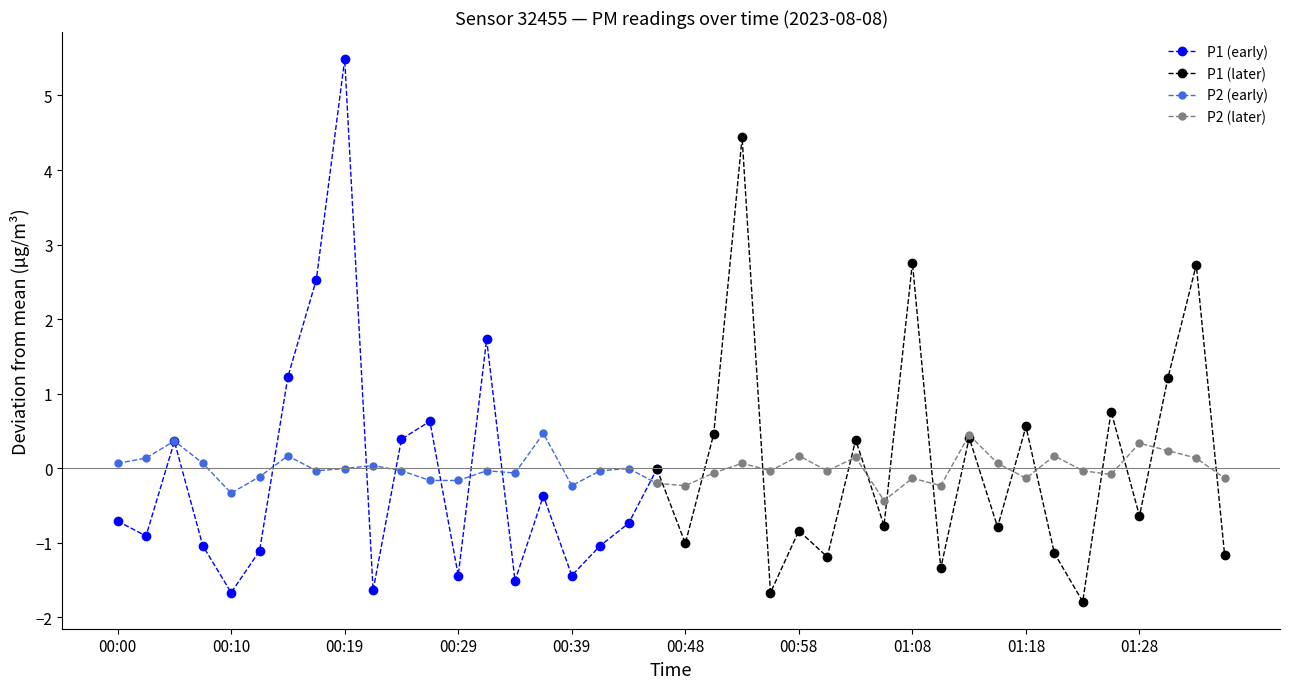

How many interior local valleys does the P1 (early) series have?

6